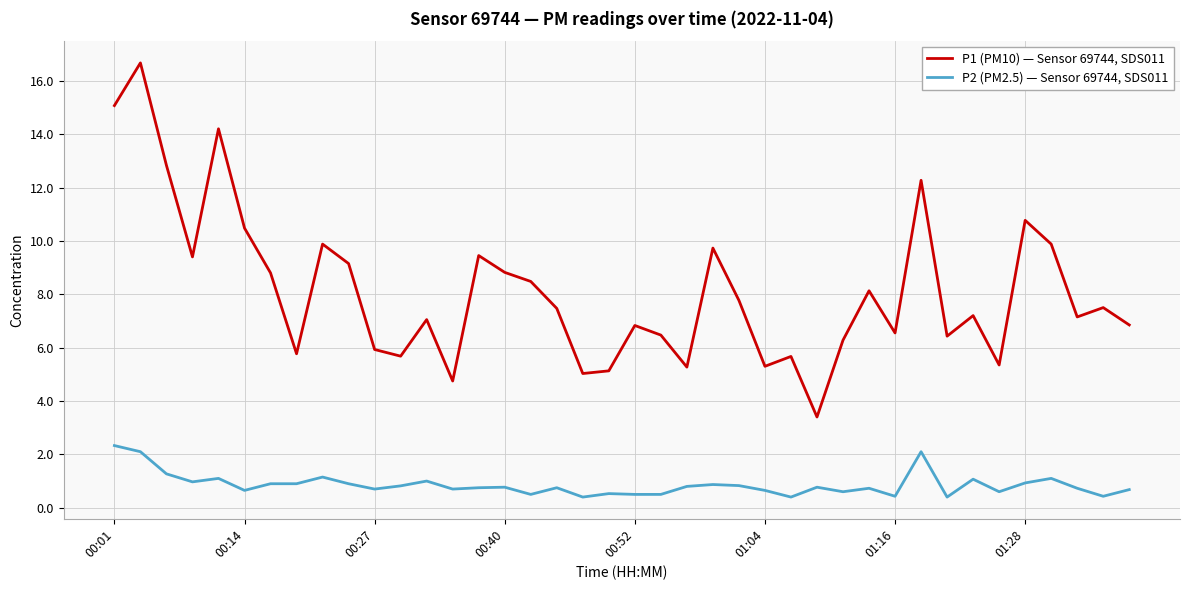

Rank the series by their maximum value, from highest to lowest.

P1 (PM10) — Sensor 69744, SDS011, P2 (PM2.5) — Sensor 69744, SDS011